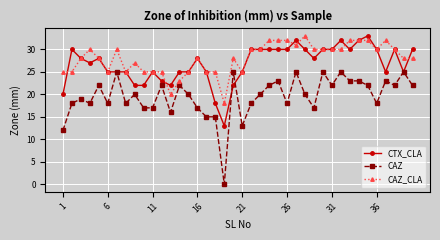

What is the value of the CAZ point at the 5th from the left?

22